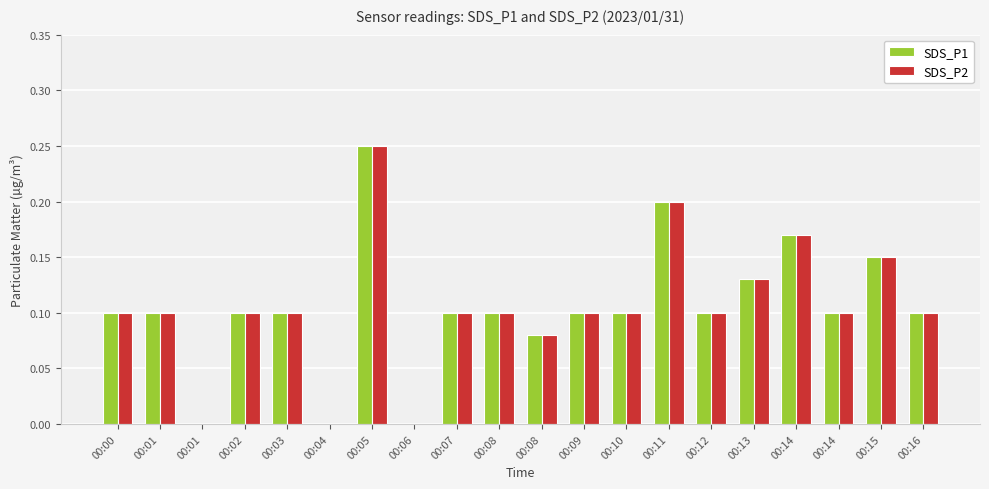

What is the average value of the SDS_P1 series?

0.1